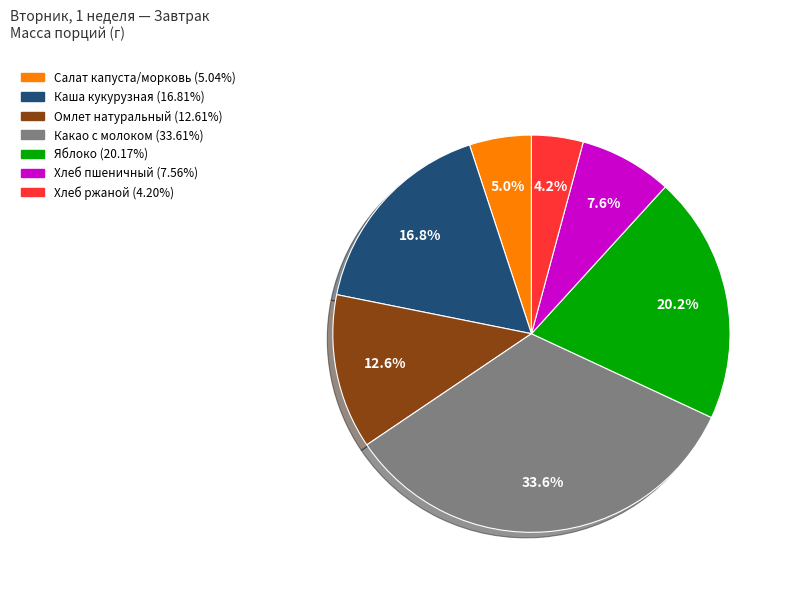

Does any single category account for the majority?

No